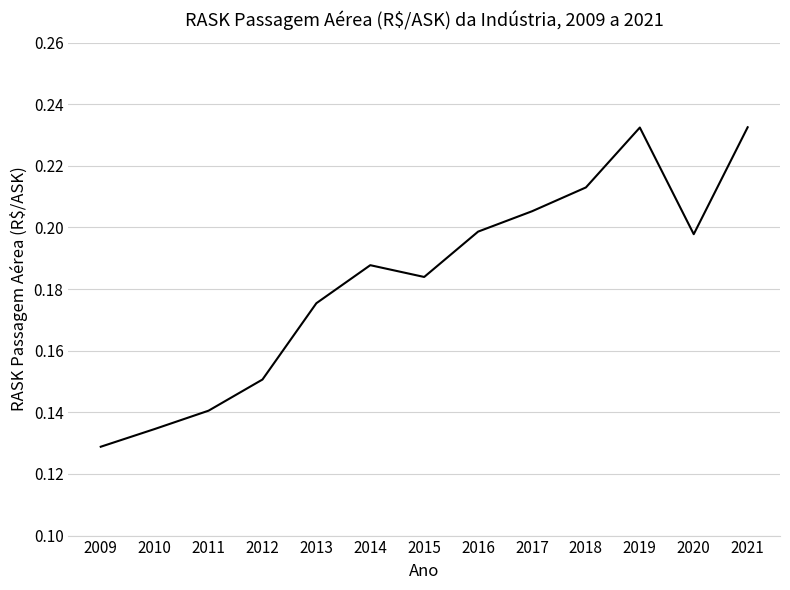

True or false: there are more than 0 points higher than both neighbors.

True